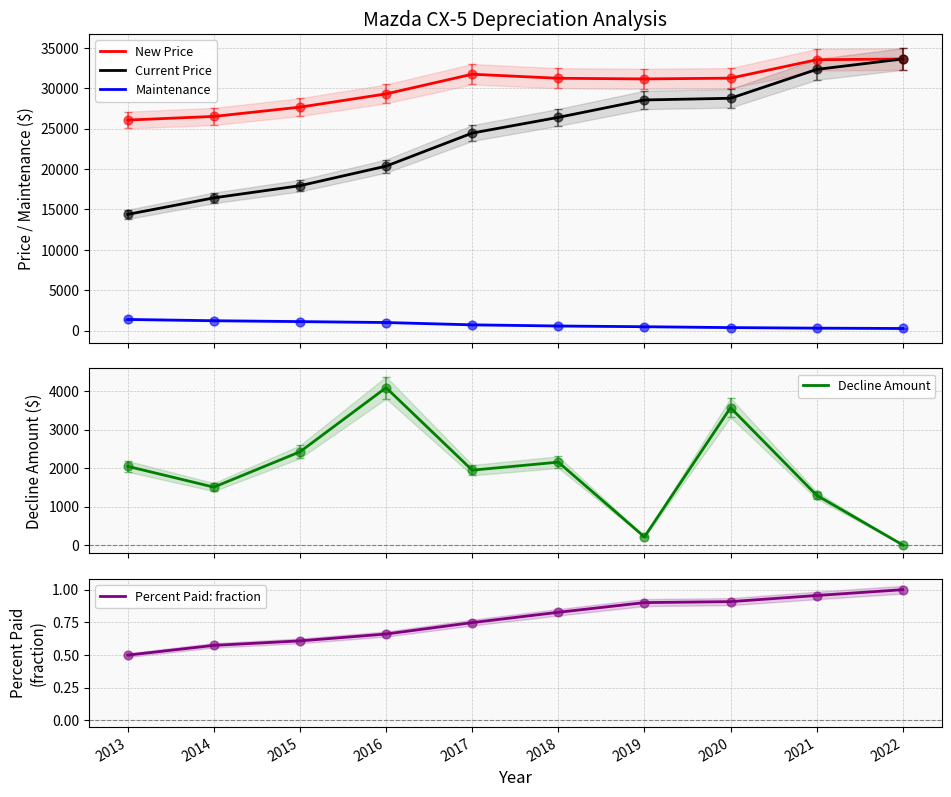

Which series has the largest total across all categories?

New Price